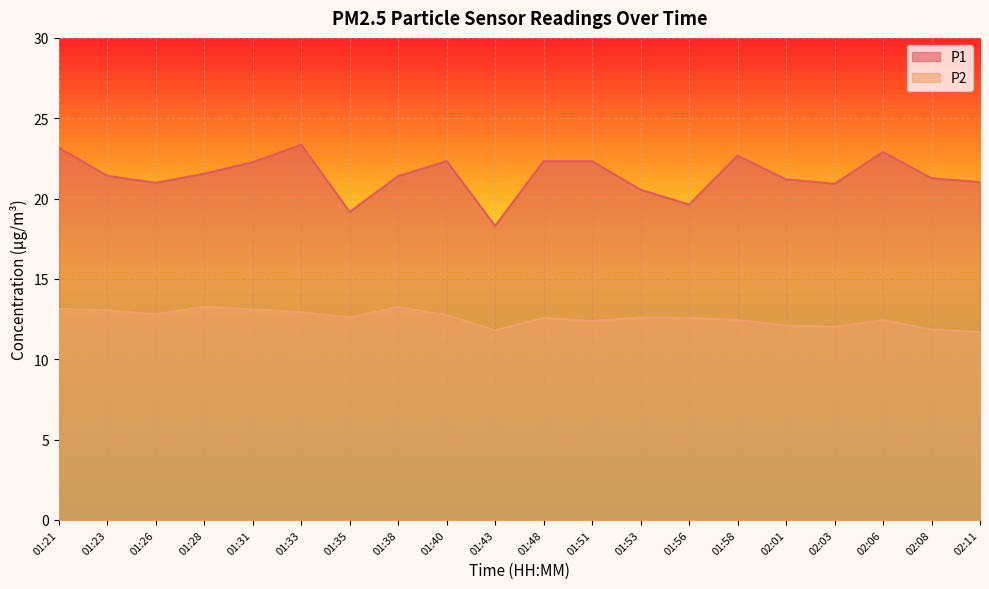

Which series changed the most between 01:33 and 02:03?

P1